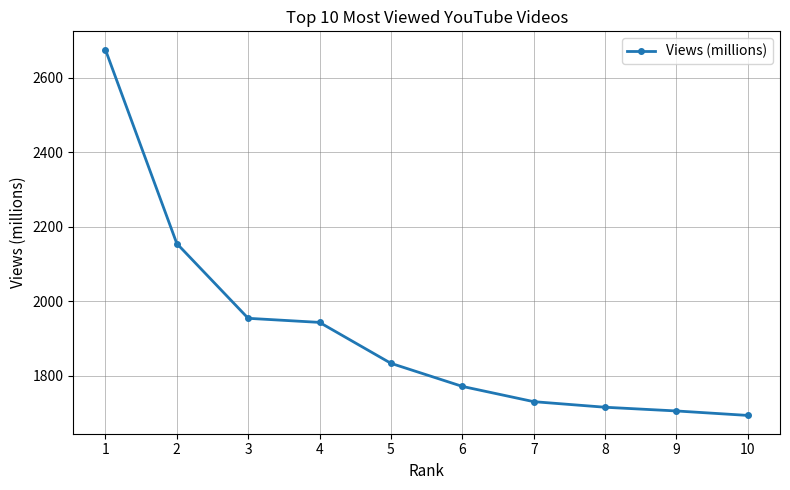

Reading right to left, extract all data points from this chart.

10=1693	9=1705	8=1715	7=1730	6=1771	5=1833	4=1943	3=1954	2=2155	1=2676